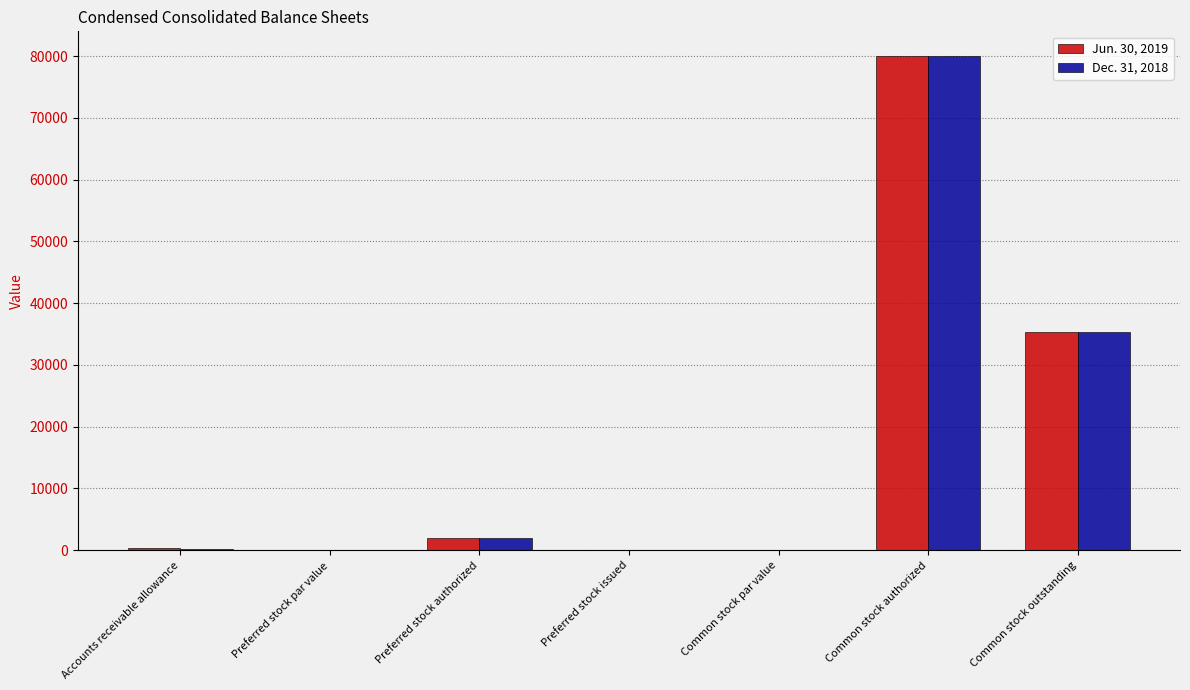

The value of Dec. 31, 2018 at Preferred stock par value is -53228.9. True or false?

False